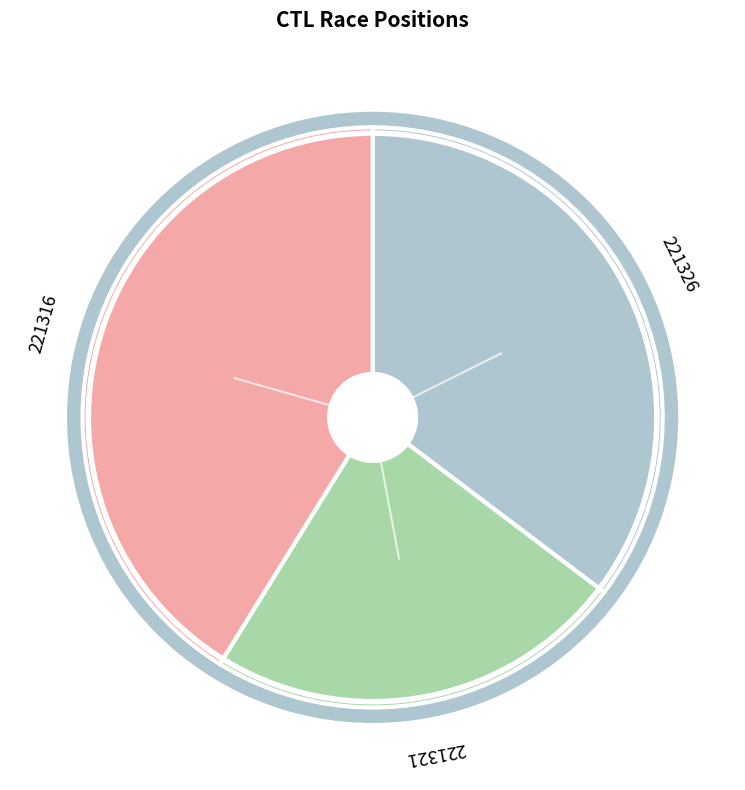

Is there any slice that represents more than half of the pie?

No